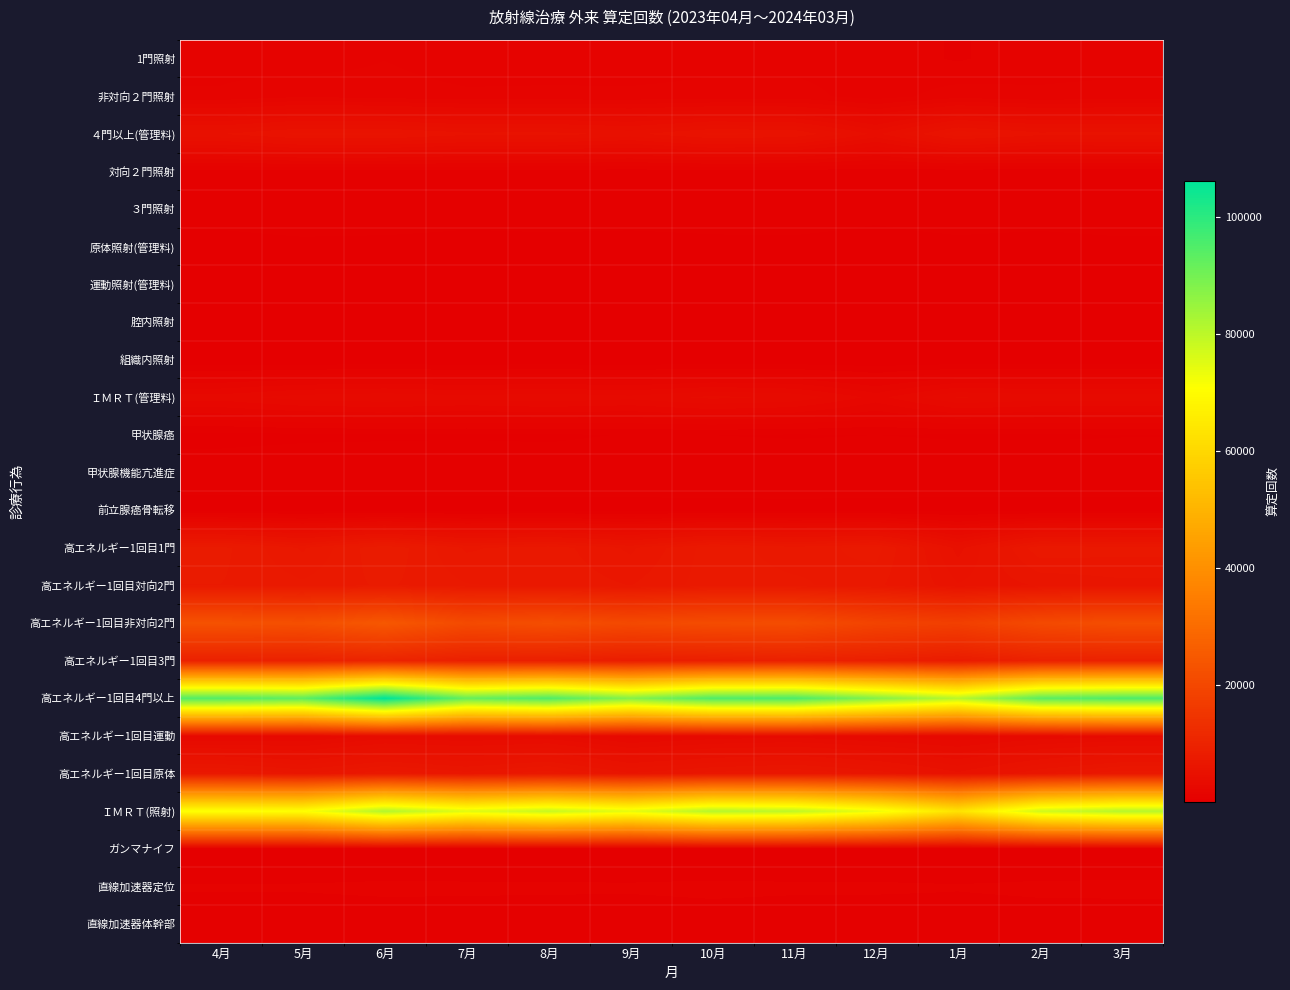

At 5月, list the series in order from smallest to largest.

組織内照射, ガンマナイフ, 運動照射(管理料), 腔内照射, 前立腺癌骨転移, 原体照射(管理料), 甲状腺癌, 直線加速器体幹部, 対向２門照射, ３門照射, 甲状腺機能亢進症, 直線加速器定位, 1門照射, 非対向２門照射, 高エネルギー1回目運動, ＩＭＲＴ(管理料), ４門以上(管理料), 高エネルギー1回目原体, 高エネルギー1回目1門, 高エネルギー1回目対向2門, 高エネルギー1回目3門, 高エネルギー1回目非対向2門, ＩＭＲＴ(照射), 高エネルギー1回目4門以上